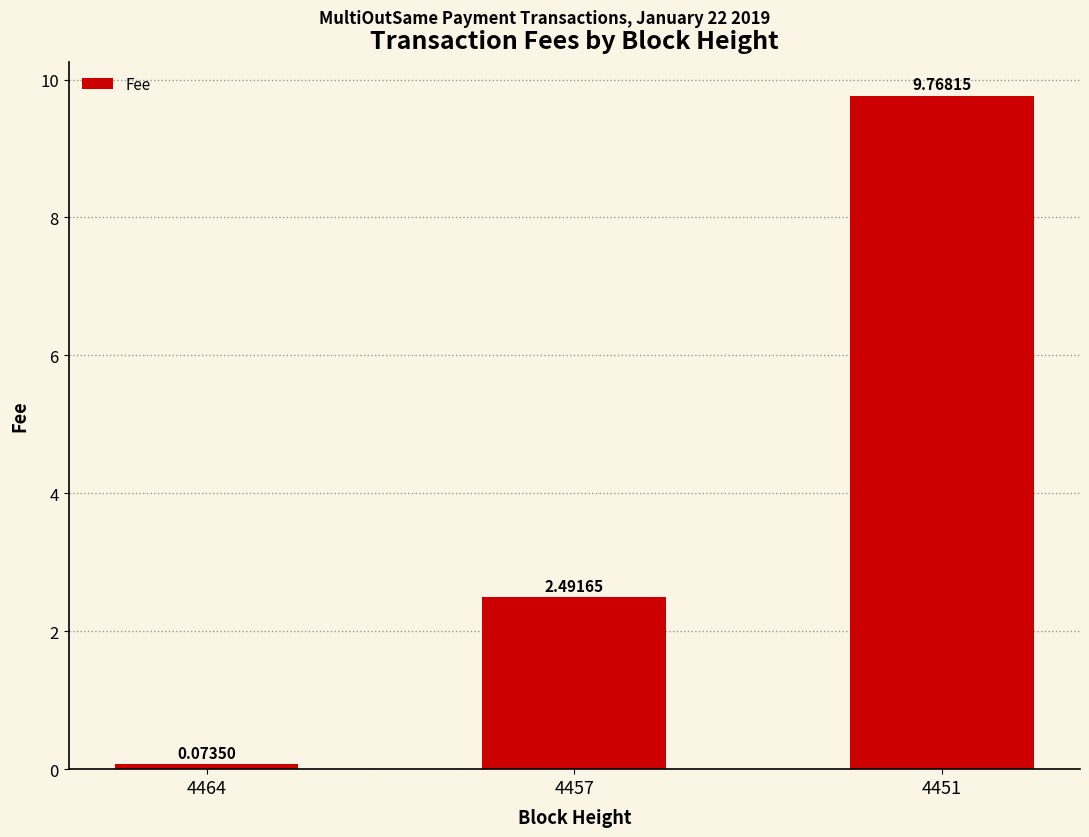

Where does the data first go above 2?

4457